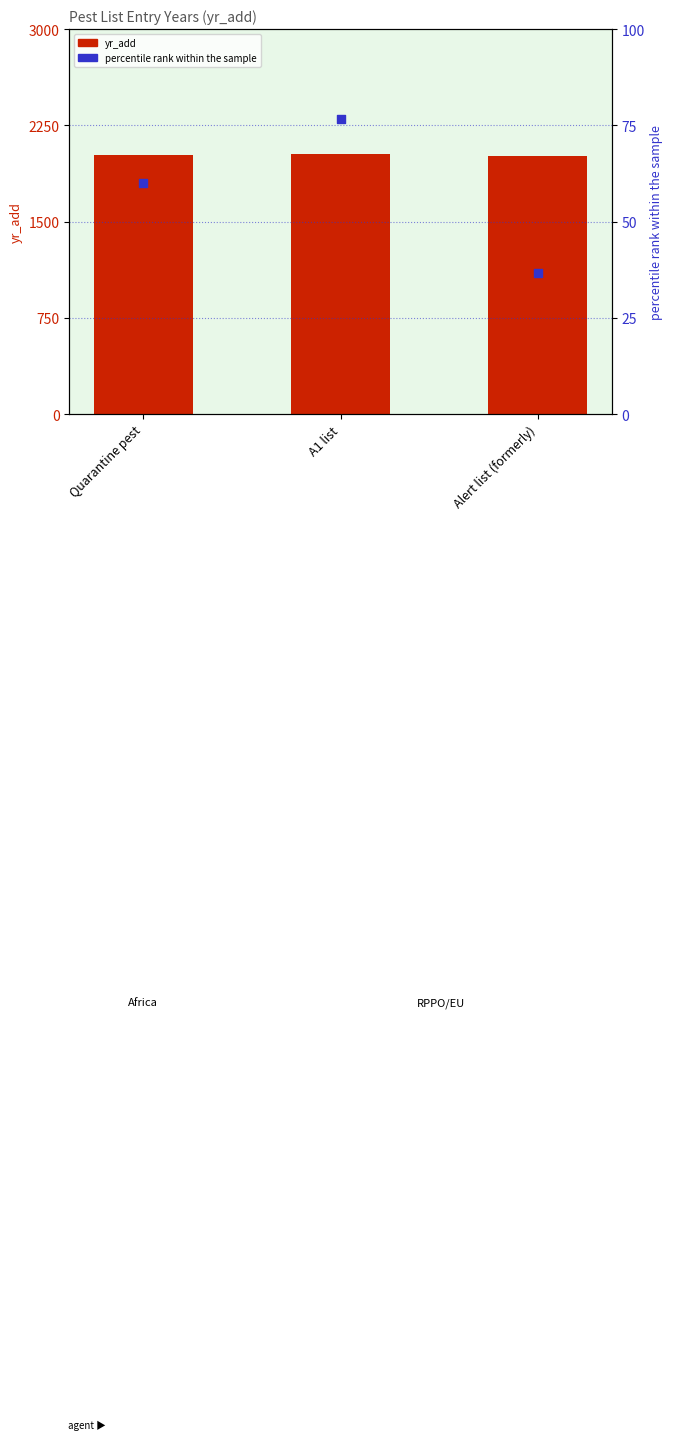

What is the total value across all series at Quarantine pest?

2078.0